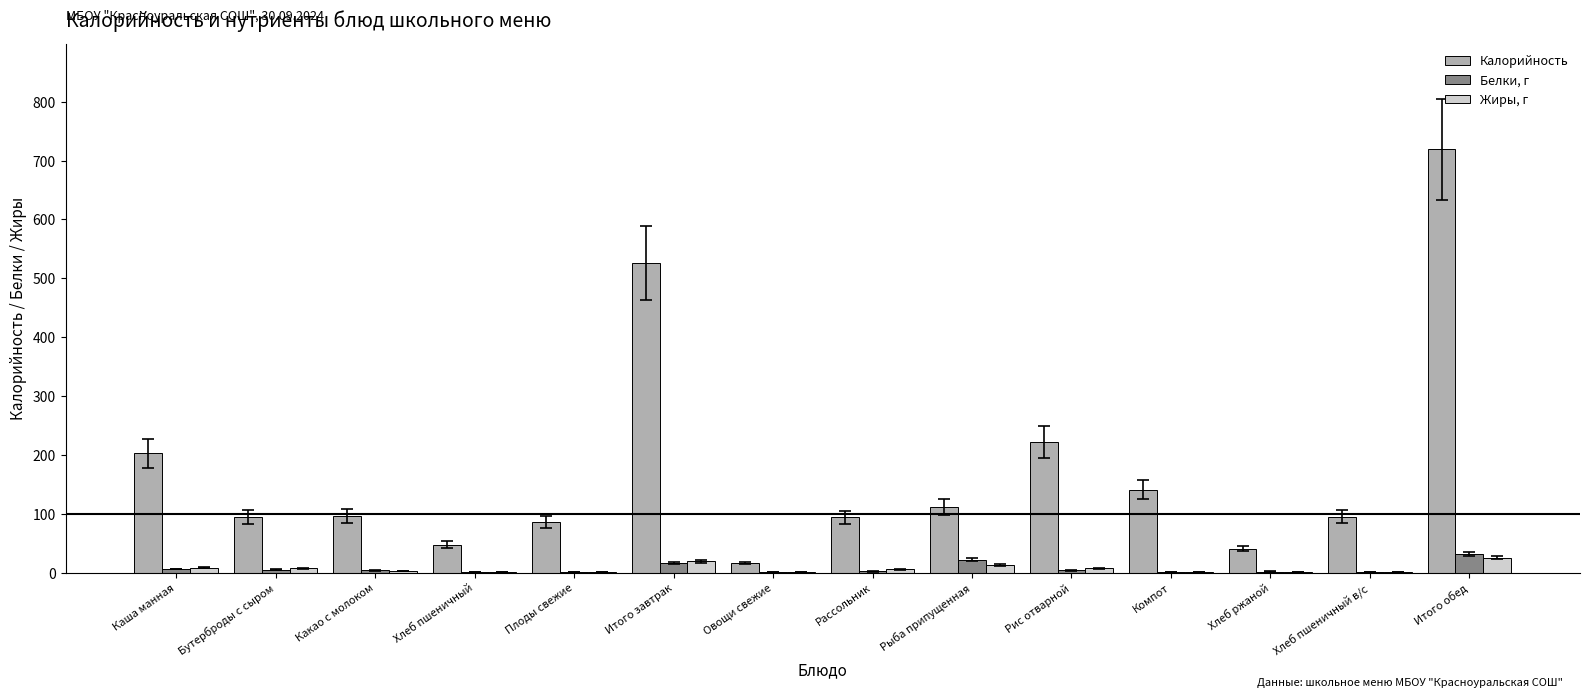

What is the highest value of the Калорийность series?

719.0